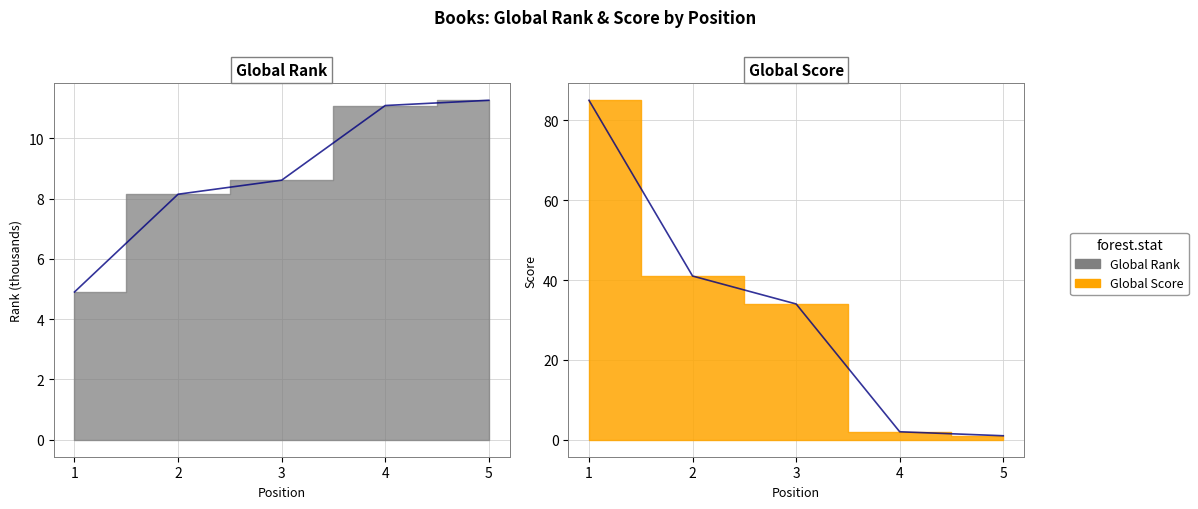

At which category is the sum across all series the highest?

1